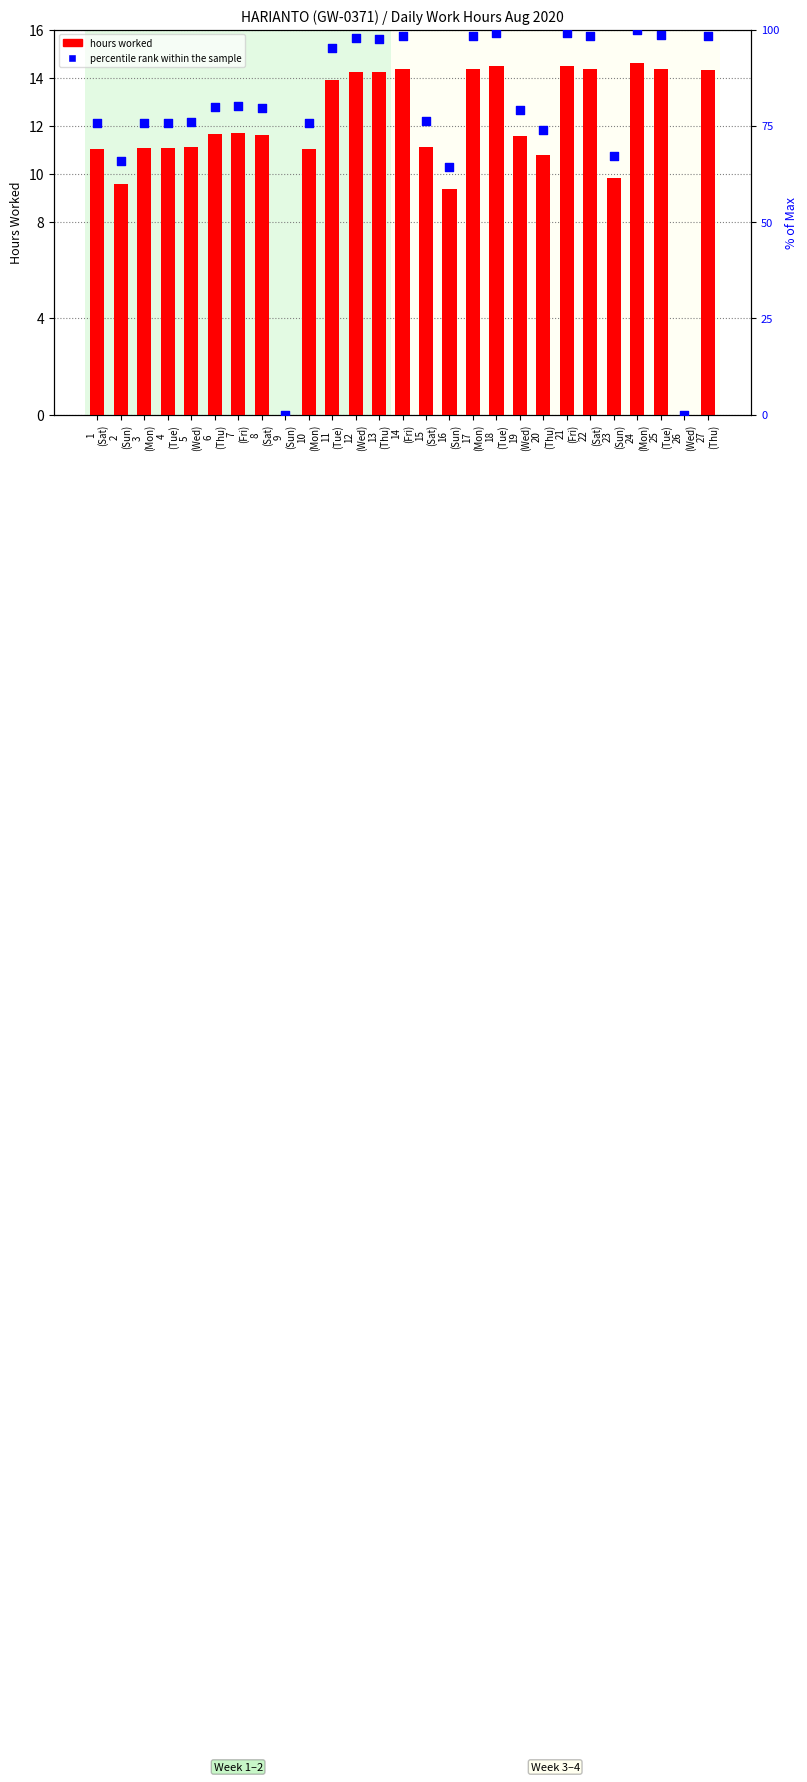

At how many categories does at least one series exceed 56?

25